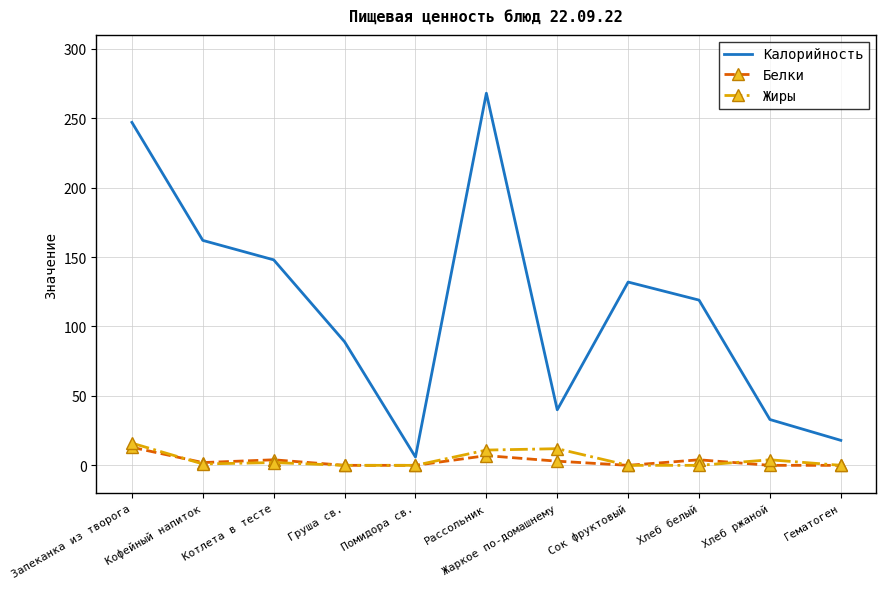

What is the average value of the Жиры series?

4